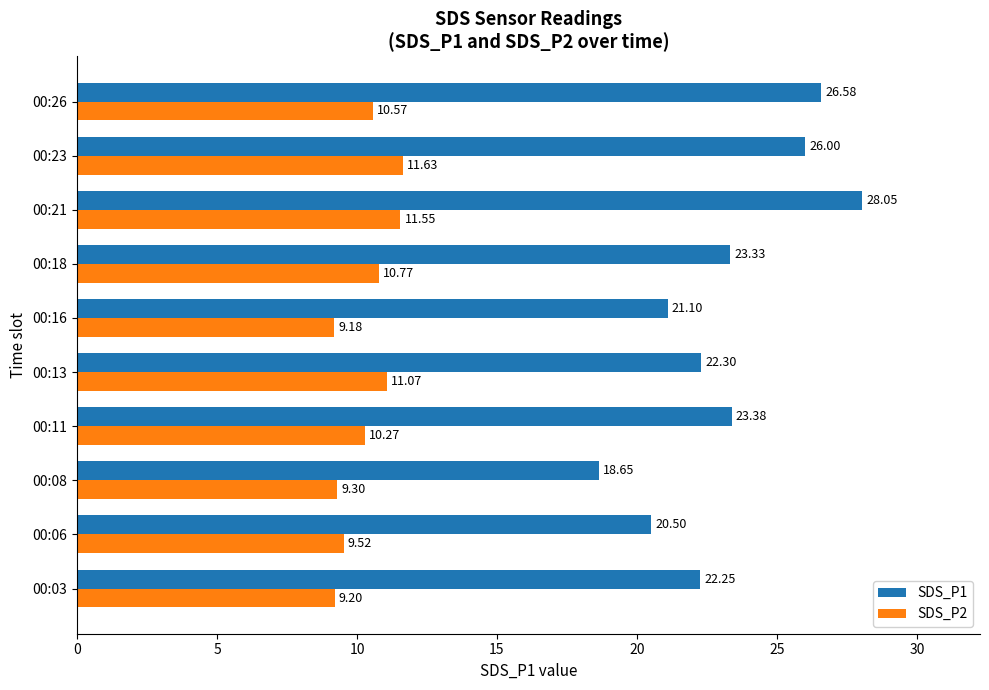

At which category does the chart reach its peak across all series?

00:21